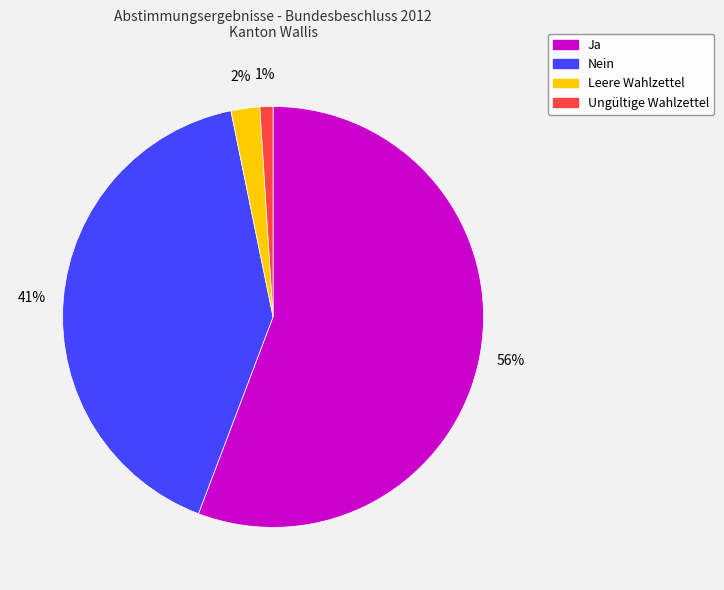

To the nearest percent, what is the combined percentage of Ungültige Wahlzettel and Leere Wahlzettel?

3%